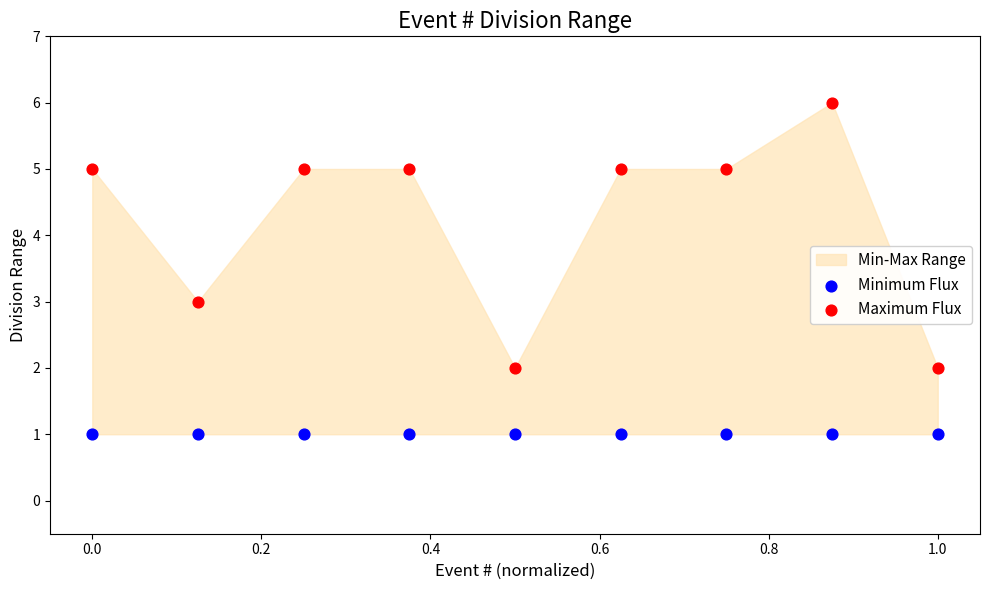

Which series contains the lowest Y value?

Minimum Flux